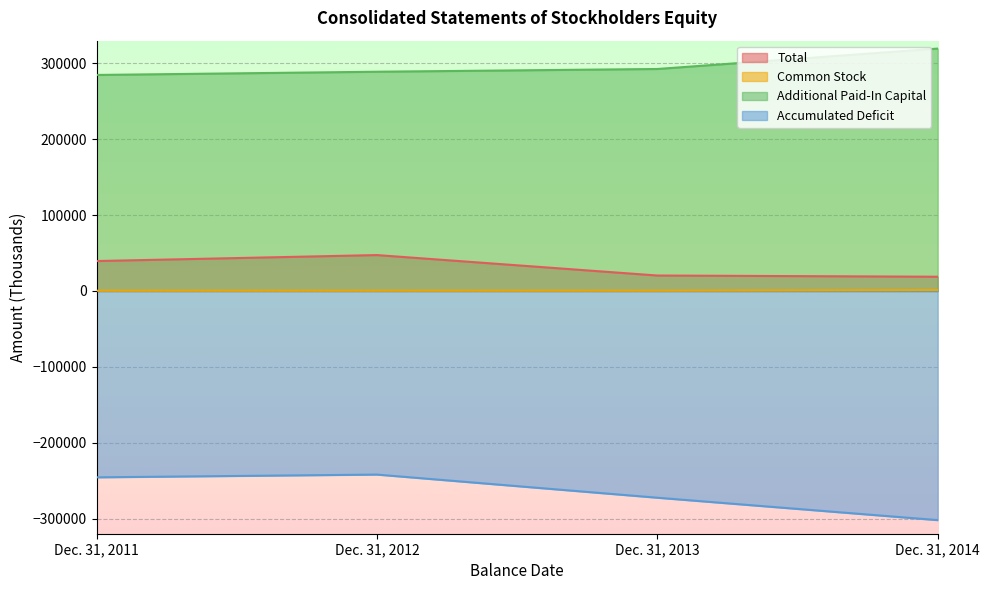

What is the difference between the Accumulated Deficit values at Dec. 31, 2014 and Dec. 31, 2013?

29534